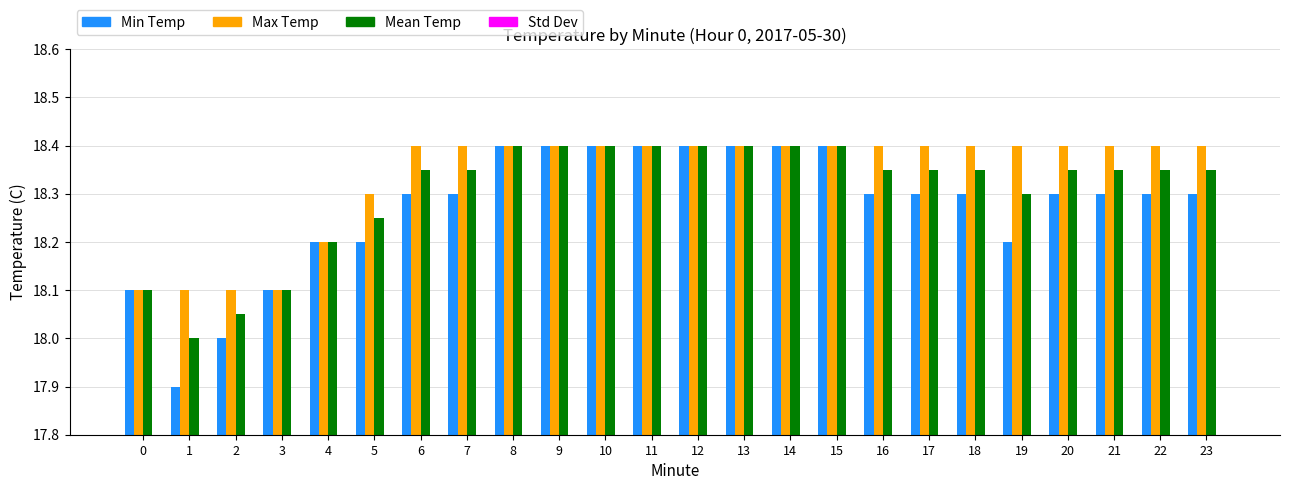

What is the difference between the highest and lowest values at 4?

18.2